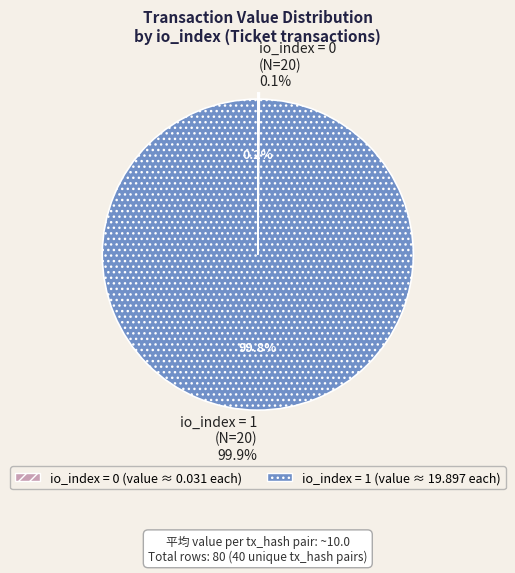

Rank the categories by value from lowest to highest.

-1 (io_index=0), -1 (io_index=1)